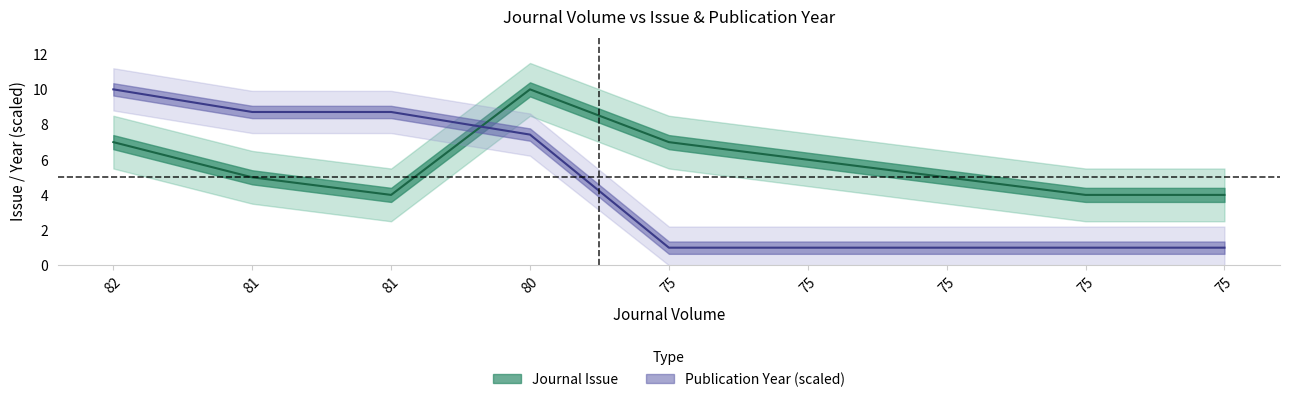

What is the spread (max minus min) of values at 75?

6.0